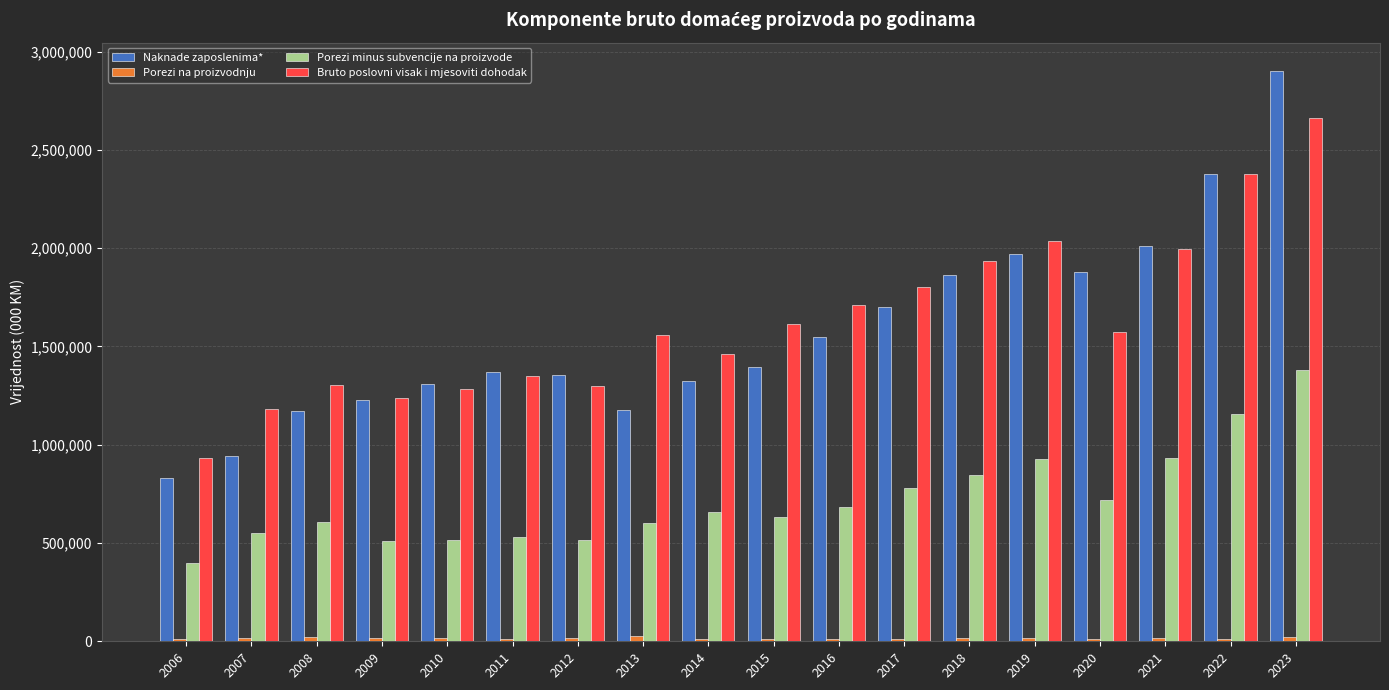

How many groups of bars are there?

18